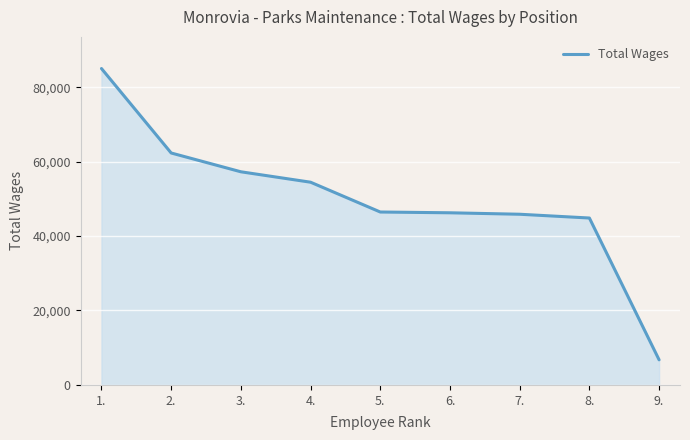

What position from the left is 4.?

4